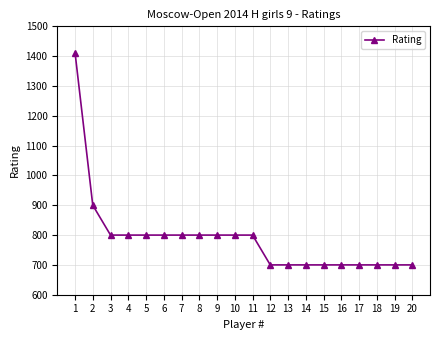

Is it true that the value at 19 is 333?

False